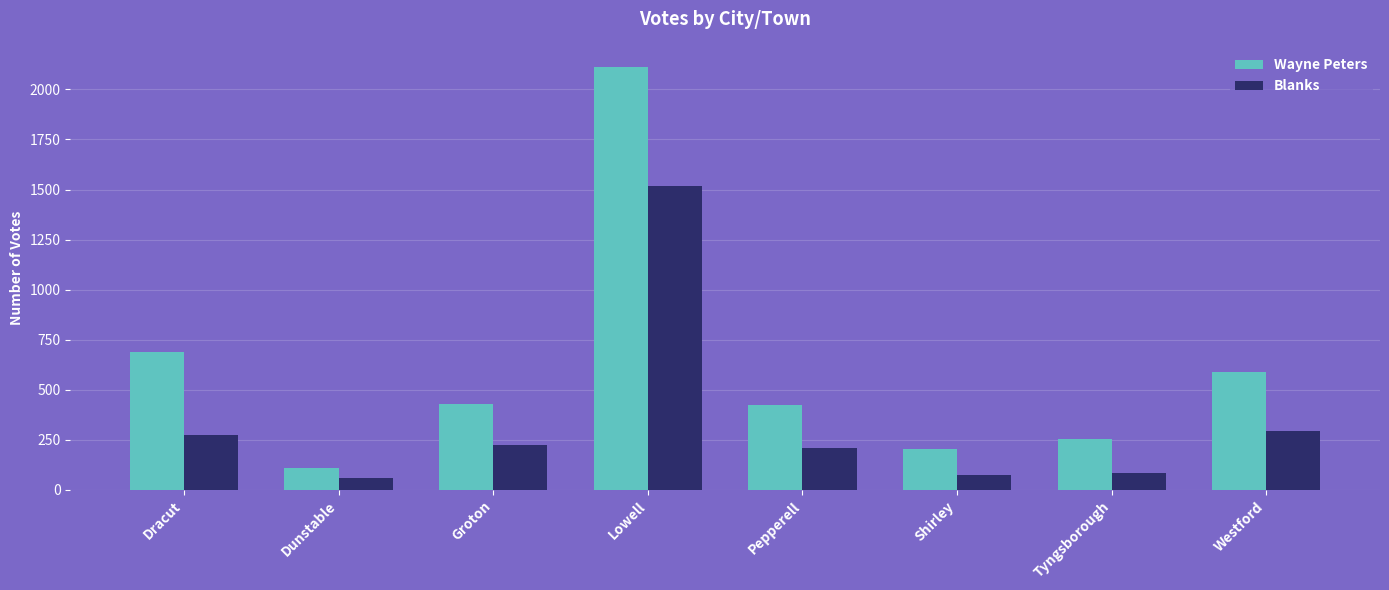

List the series in order of their peak value, highest first.

Wayne Peters, Blanks